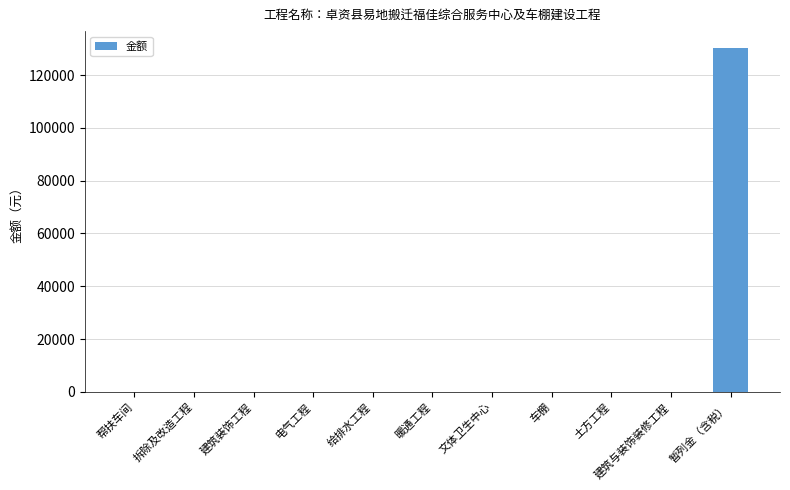

Which label corresponds to the largest value in the chart?

暂列金（含税）